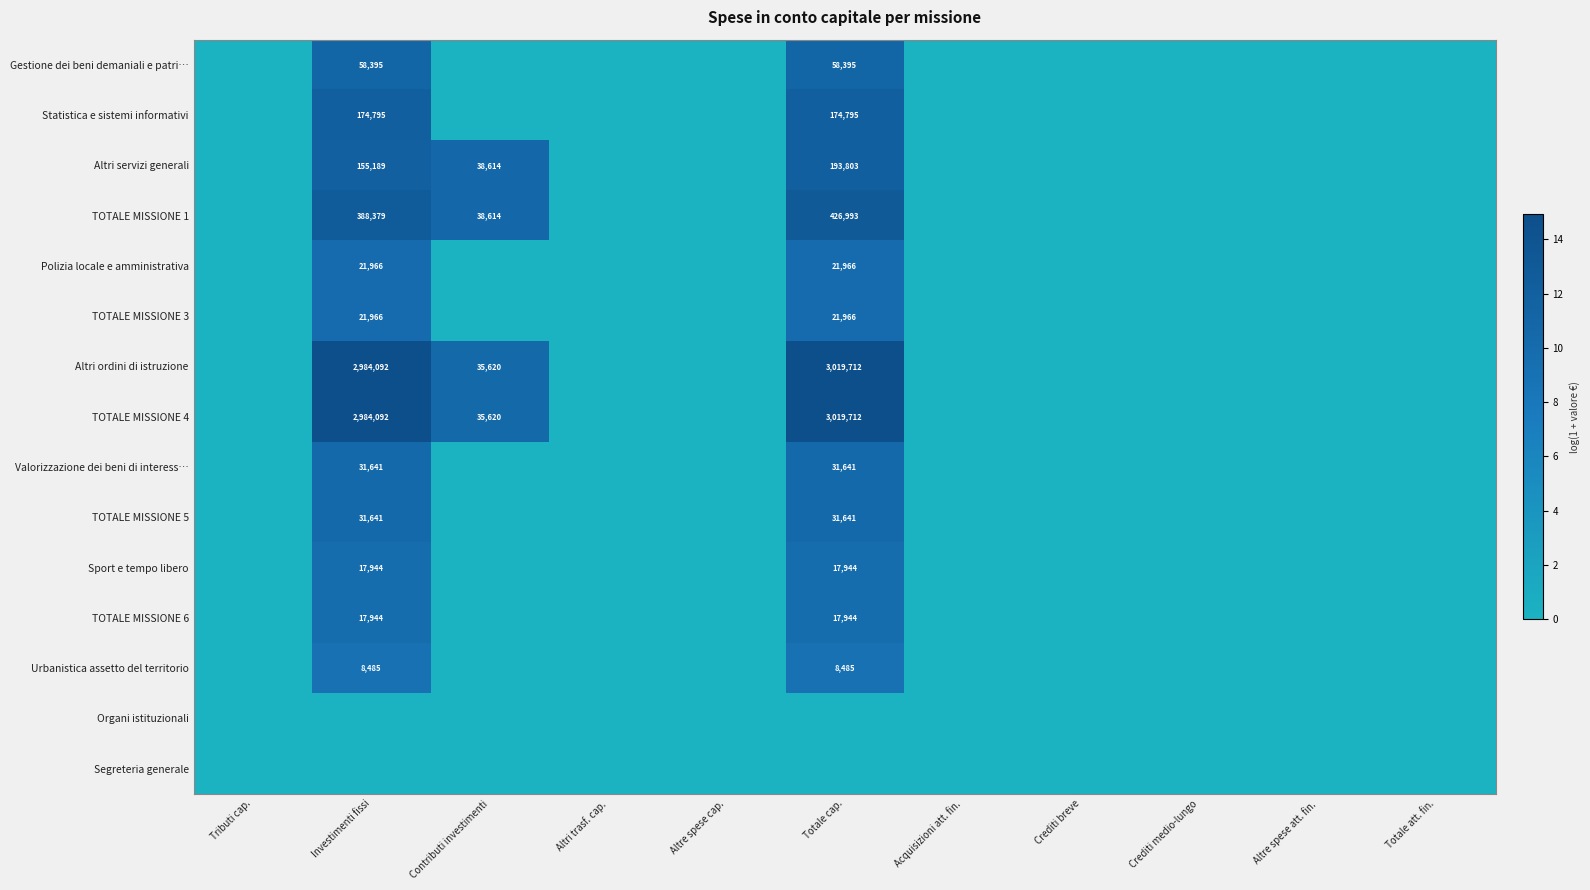

Where is Valorizzazione dei beni di interess… nearest to the value 5?

Tributi cap.